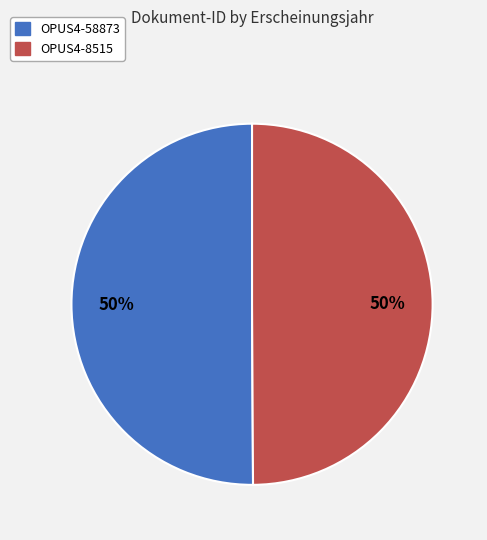

What percentage is the OPUS4-8515 slice, to the nearest percent?

50%